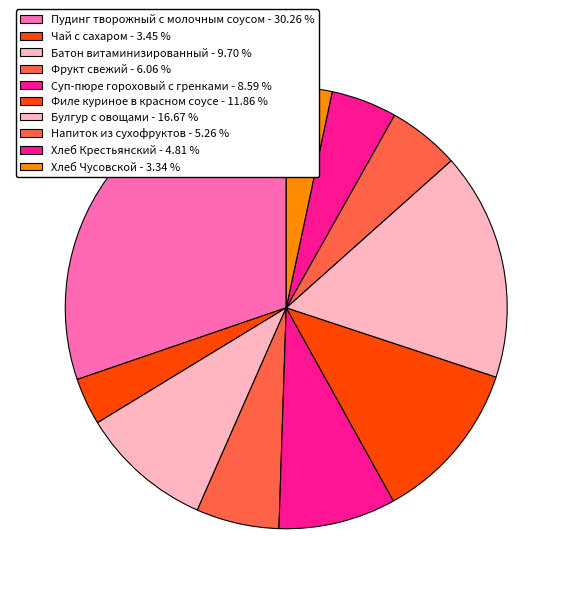

To the nearest percent, what percentage of the pie is Булгур с овощами?

17%